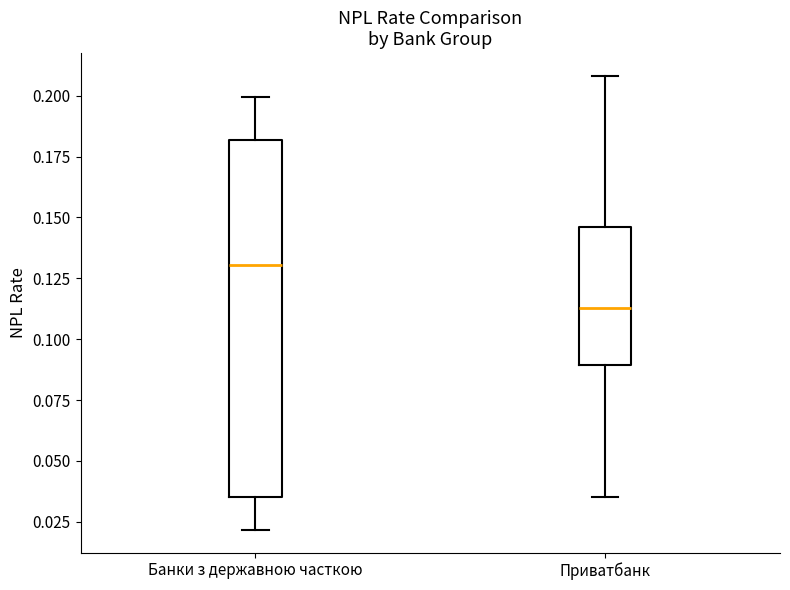

Comparing the boxes themselves (not the whiskers), which one is the tallest?

Банки з державною часткою